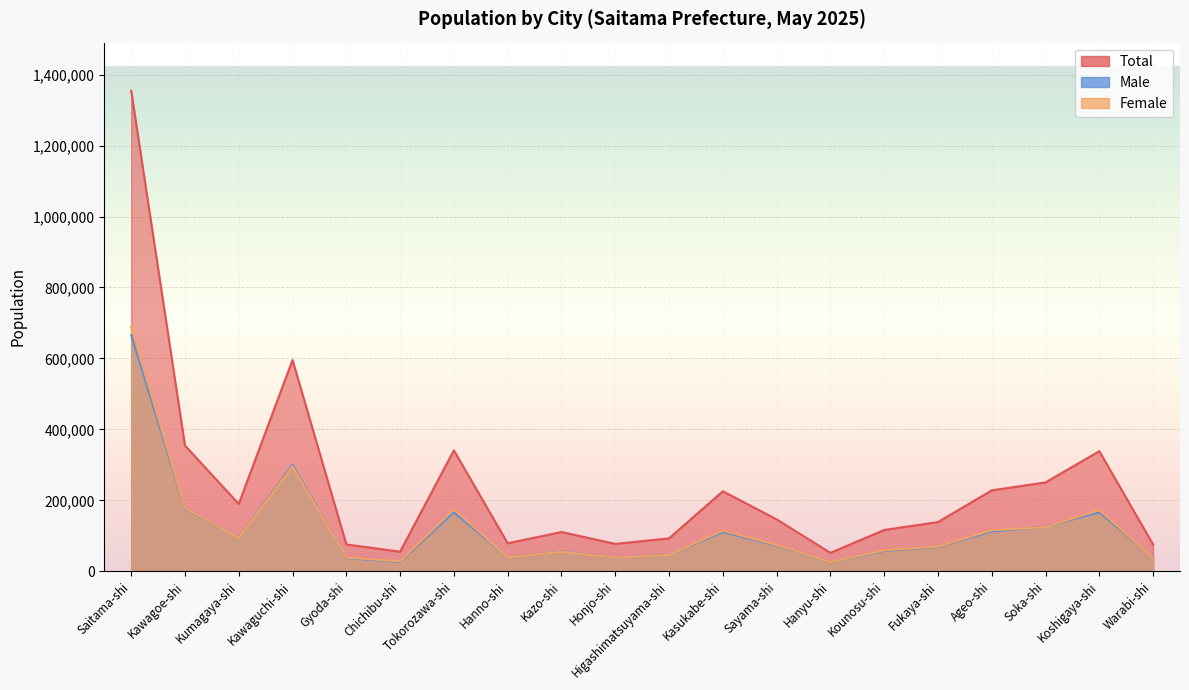

True or false: Total and Male intersect in this chart.

False